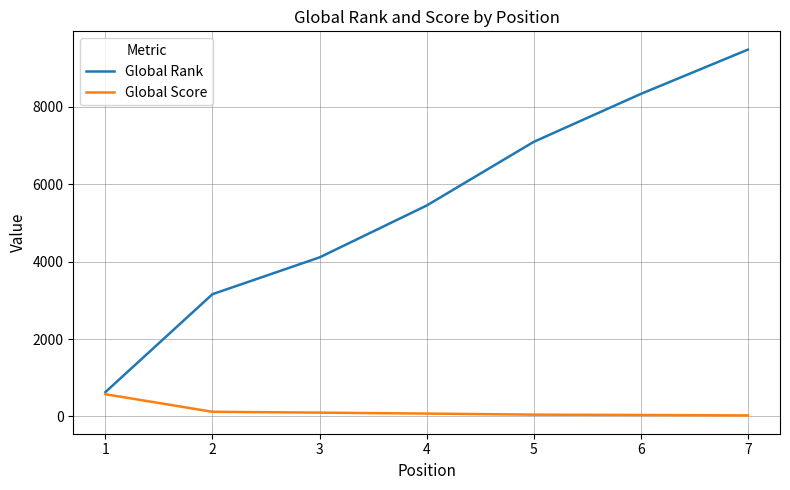

What are all the series names shown in the legend?

Global Rank, Global Score